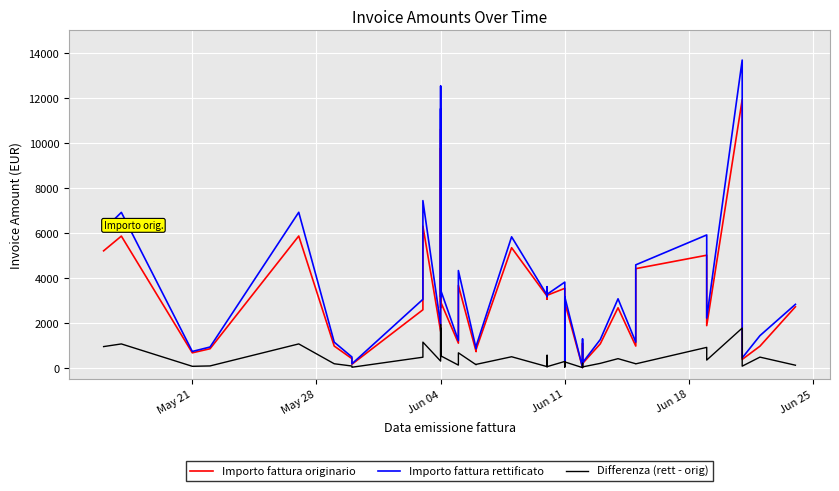

List the series in order of their peak value, lowest first.

Differenza (rett - orig), Importo fattura originario, Importo fattura rettificato